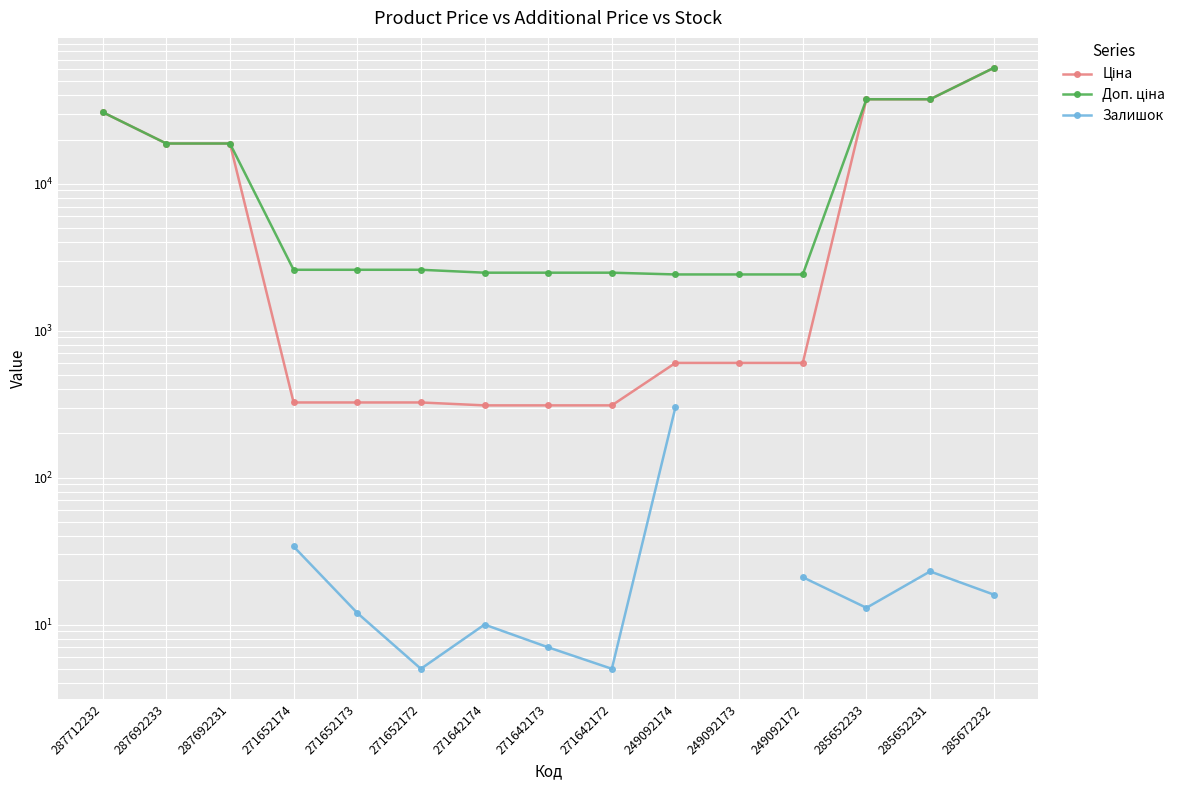

Between 271652172 and 249092172, which is larger?

249092172